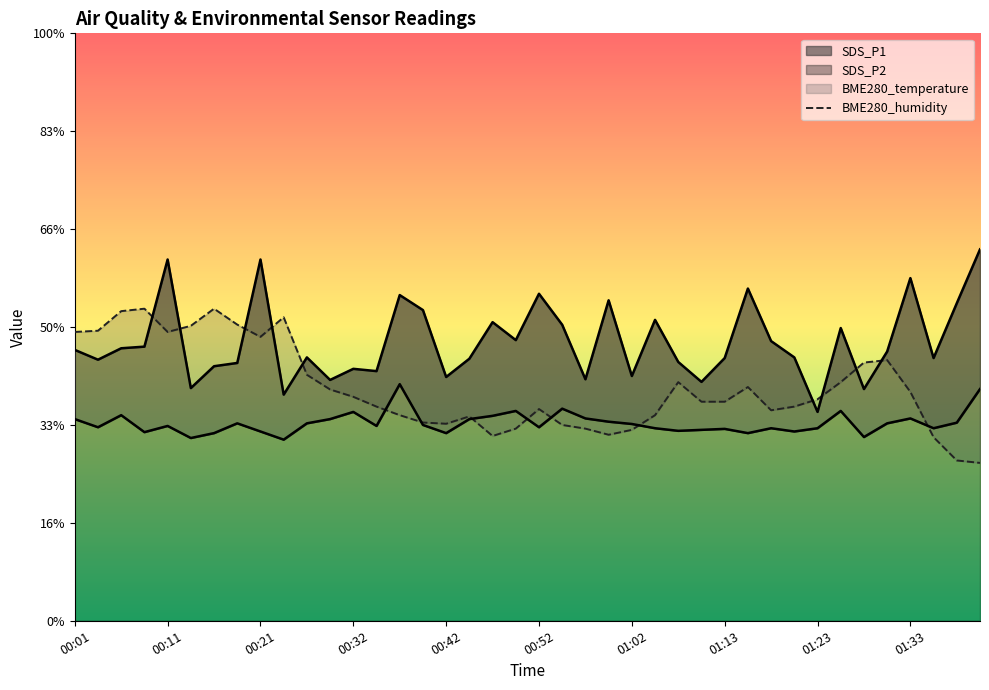

Between 00:21 and 01:26, which series saw the biggest shift?

SDS_P1